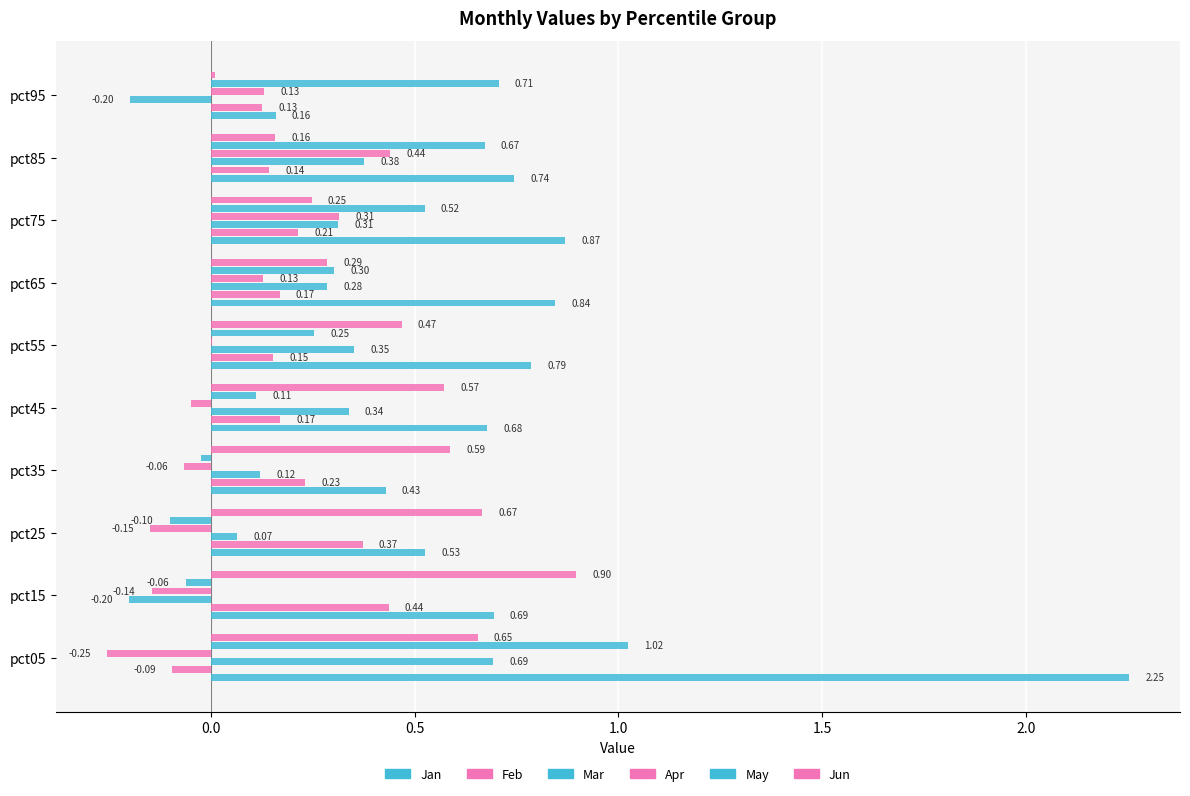

At pct65, list the series in order from smallest to largest.

Apr, Feb, Mar, Jun, May, Jan